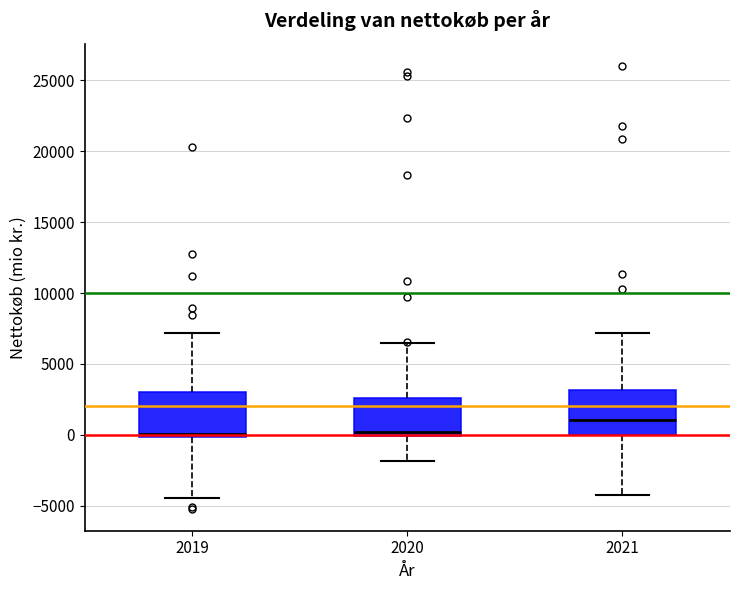

Where does the lower whisker of the box at x = 2019 end on the y-axis? The values are not printed on the chart, so give them approximately, as read against the axis.

-4500